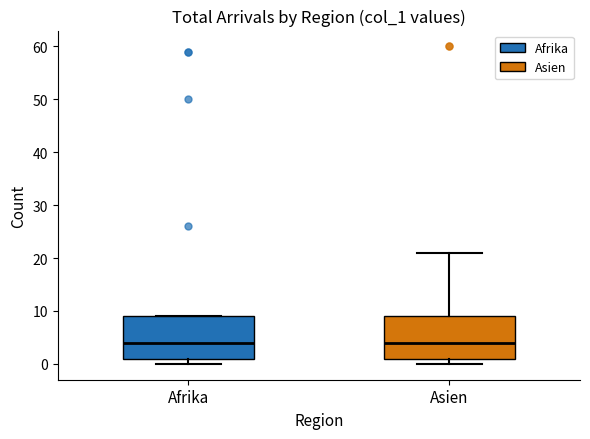

Reading left to right, read every box against the y-axis: the position of its median line, the range the box covers, and the ends of its whiskers. The values are not printed on the chart, so give them approximately, as read against the axis.

Afrika: median 4, box 1 to 9, whiskers 0 to 9
Asien: median 4, box 1 to 9, whiskers 0 to 21